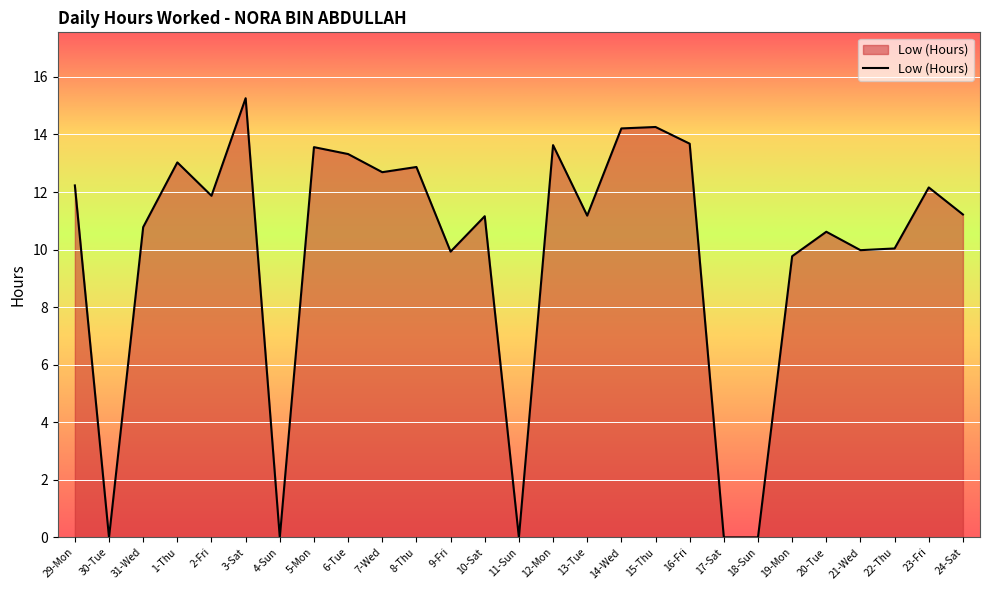

At which category does the chart reach its peak across all series?

3-Sat